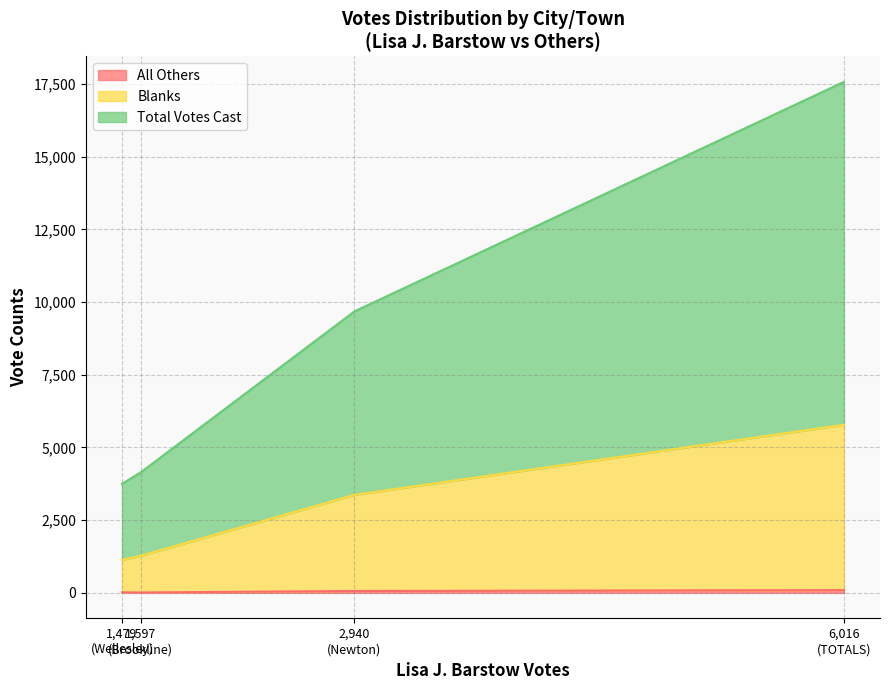

Does the chart have visible grid lines?

Yes